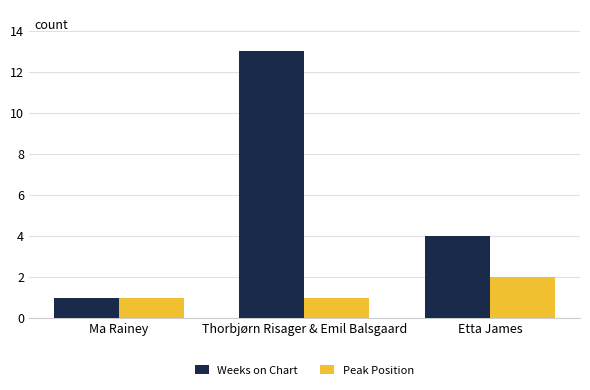

What is the label of the 2nd bar from the left?

Thorbjørn Risager & Emil Balsgaard